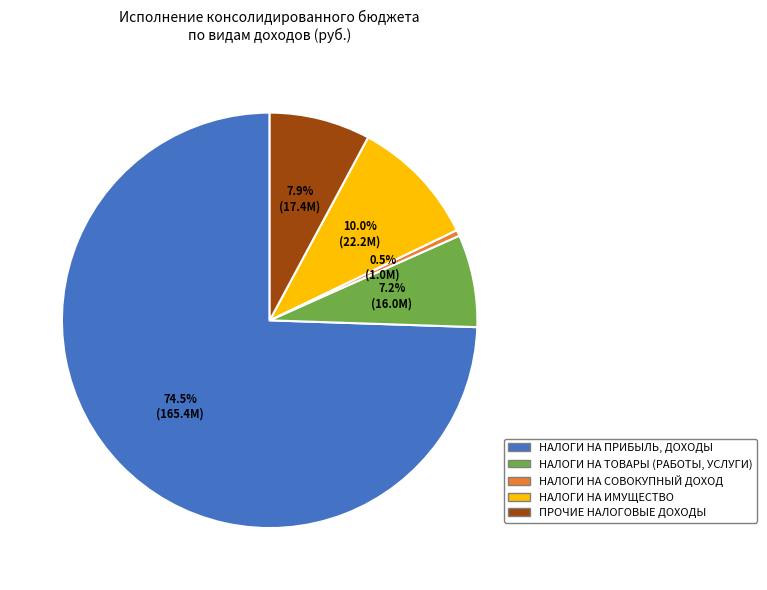

Approximately how many times larger is the value at НАЛОГИ НА ТОВАРЫ (РАБОТЫ, УСЛУГИ) compared to НАЛОГИ НА ИМУЩЕСТВО?

0.7